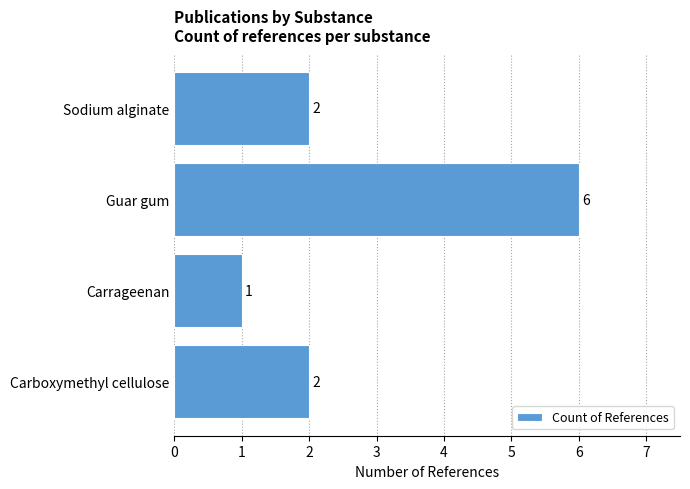

What is the difference between the maximum and minimum values?

5